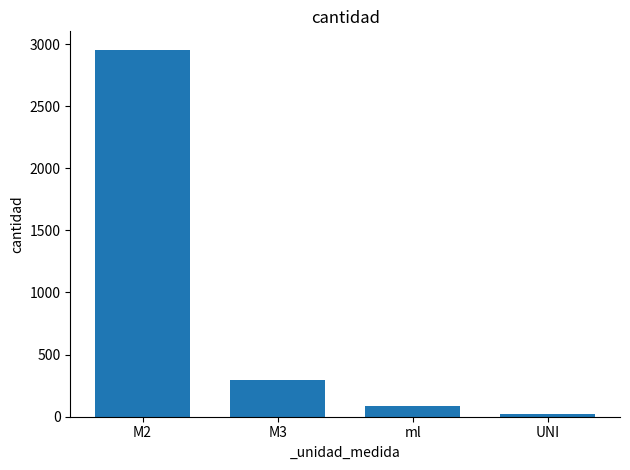

What is the value of the 4th bar from the left?

24.0